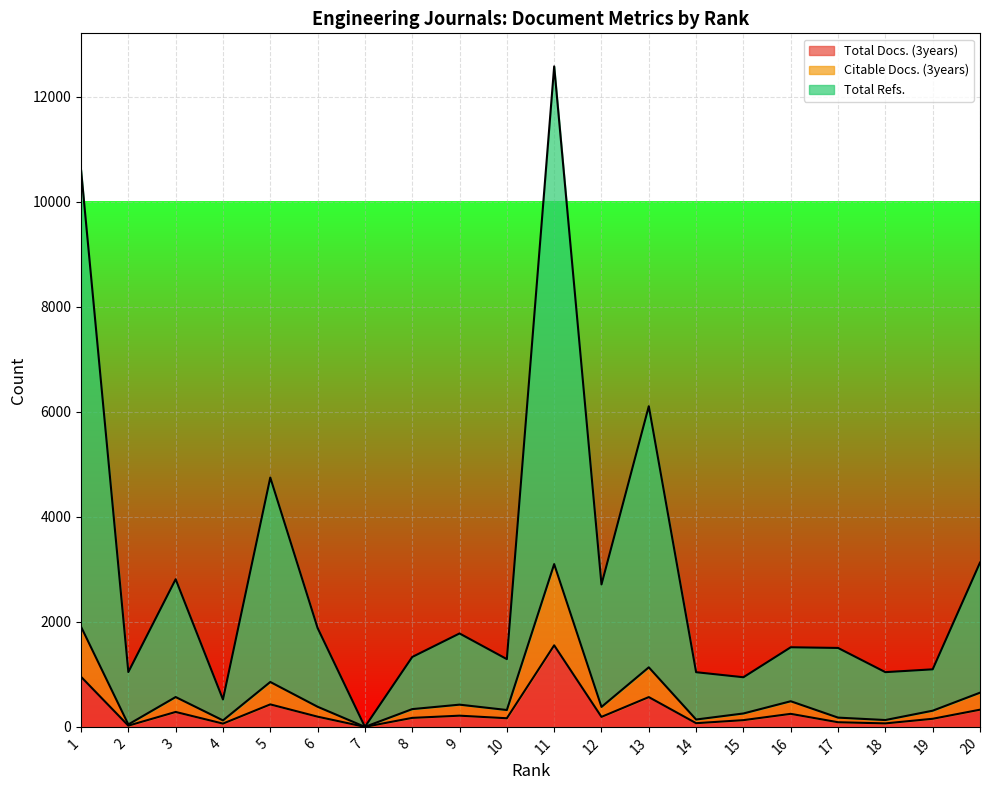

Which series has the widest spread of values?

Total Refs.